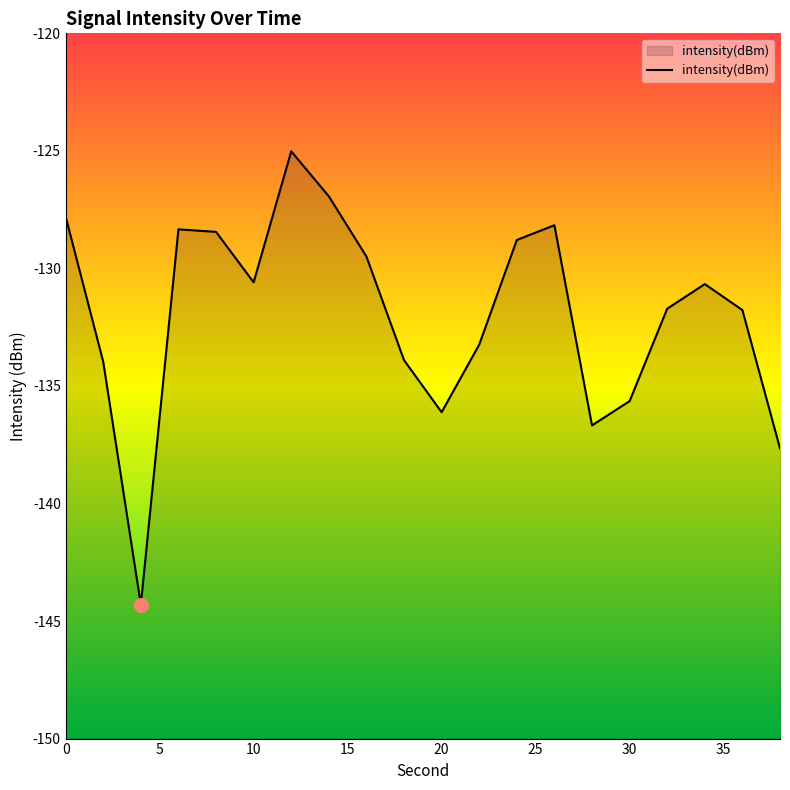

Is it true that the value at 10 is -214.8?

False